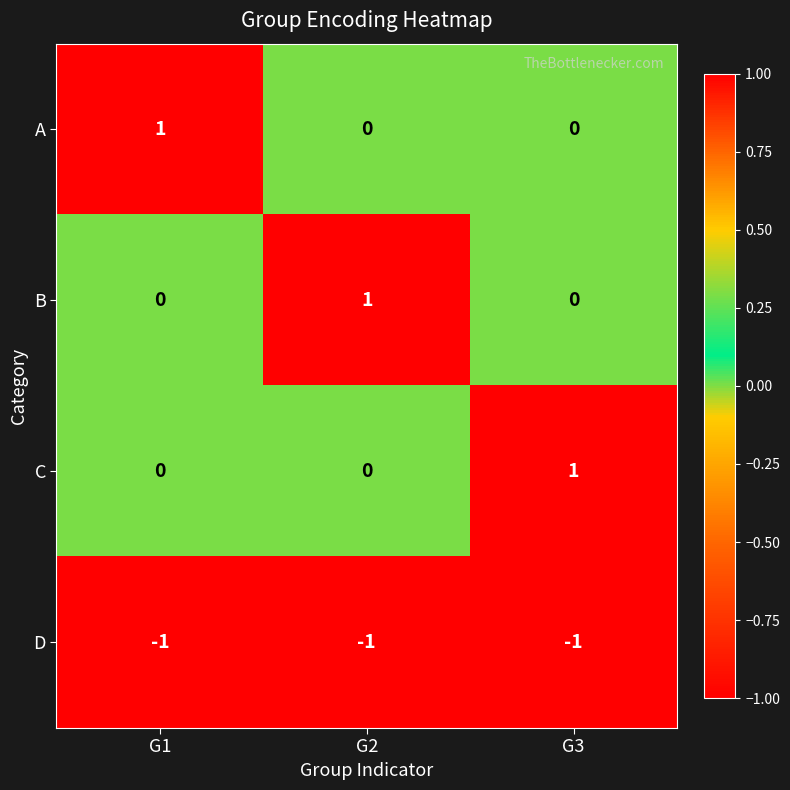

At how many categories does at least one series exceed 0?

3